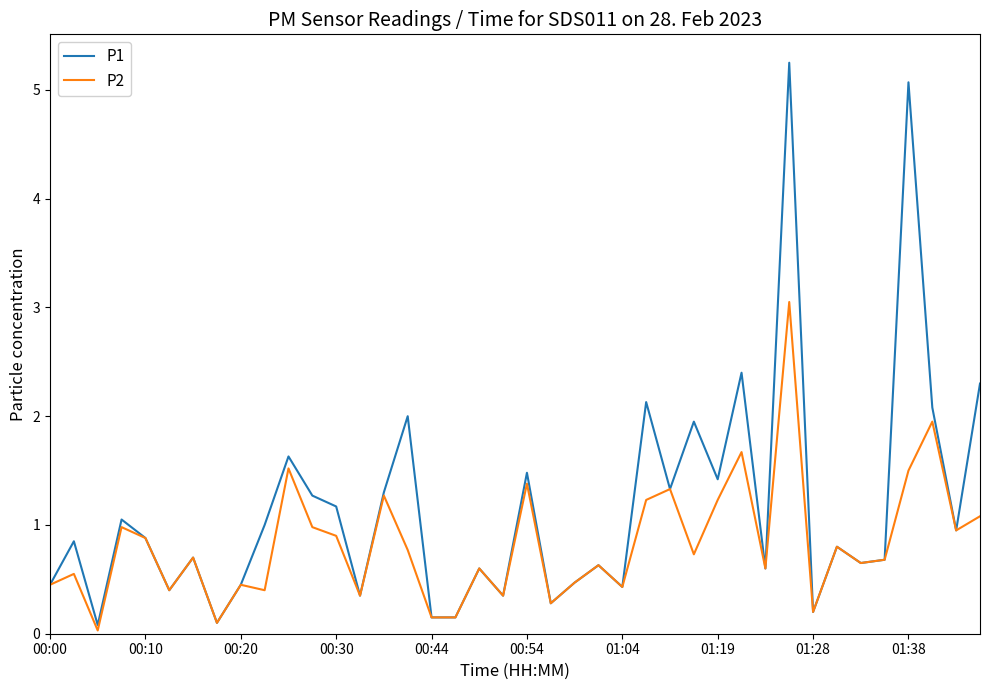

Which series has the largest total across all categories?

P1